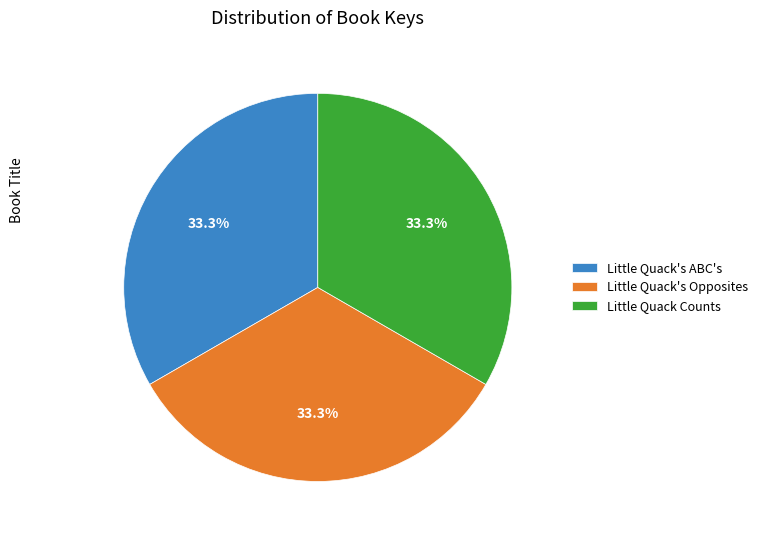

To the nearest percent, what is the average slice percentage?

33%